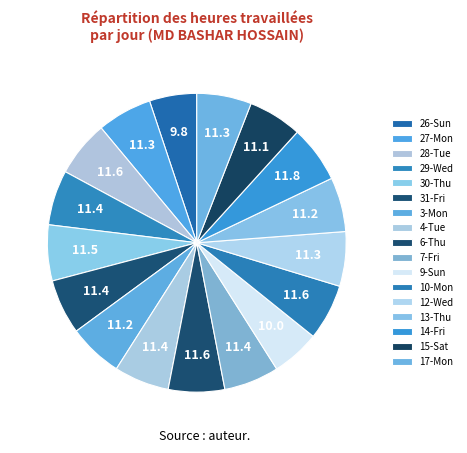

Which category has the biggest portion of the pie?

14-Fri